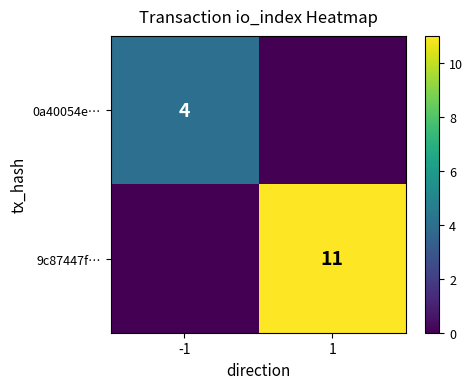

How many data points does each series have?

2